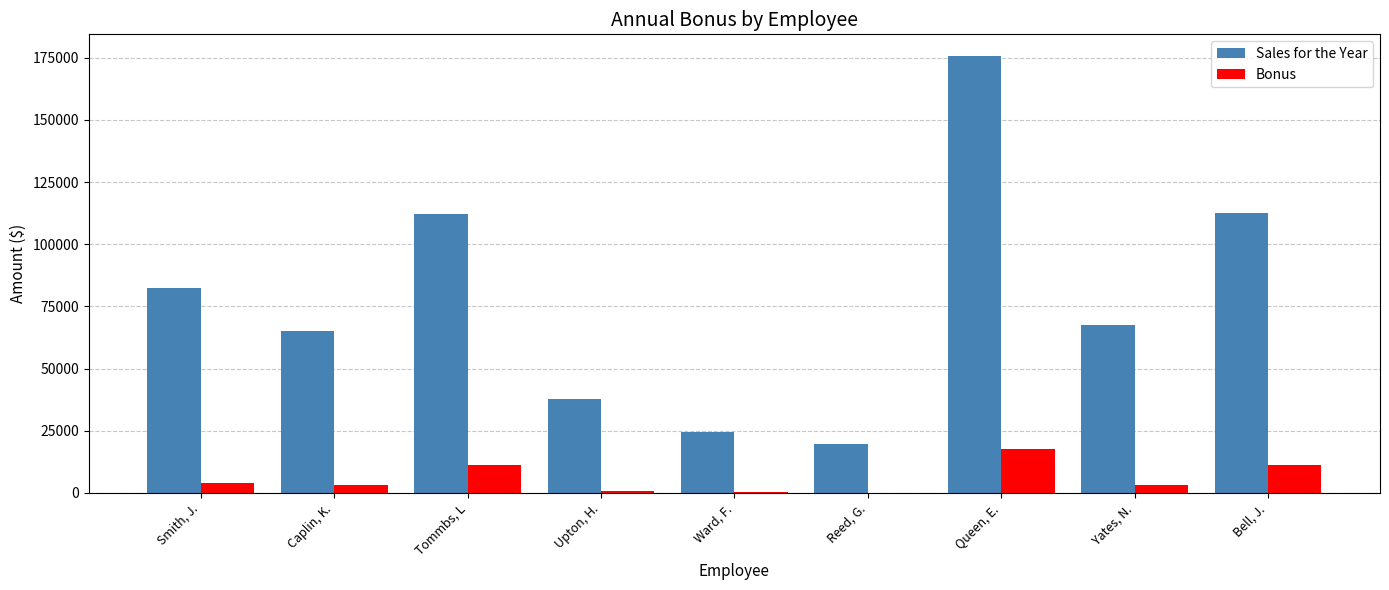

Which series has the largest total across all categories?

Sales for the Year